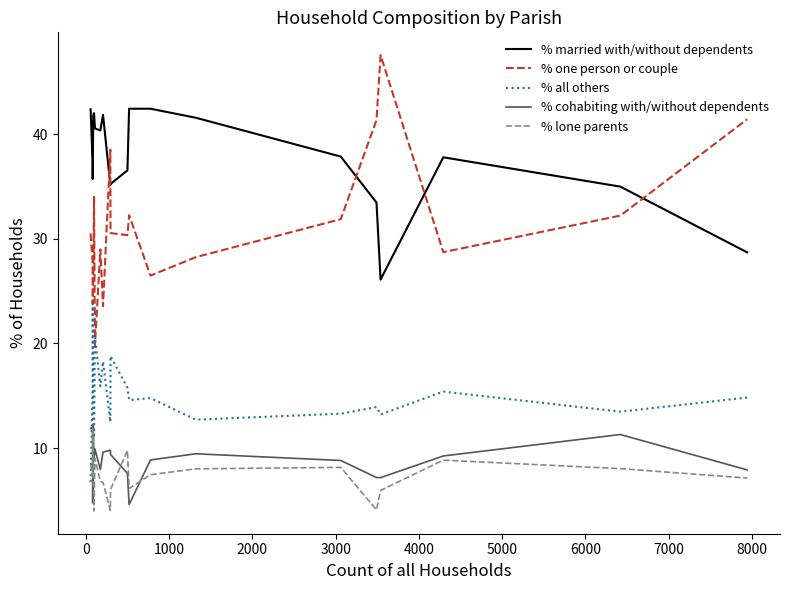

Which series has the largest total across all categories?

% married with/without dependents